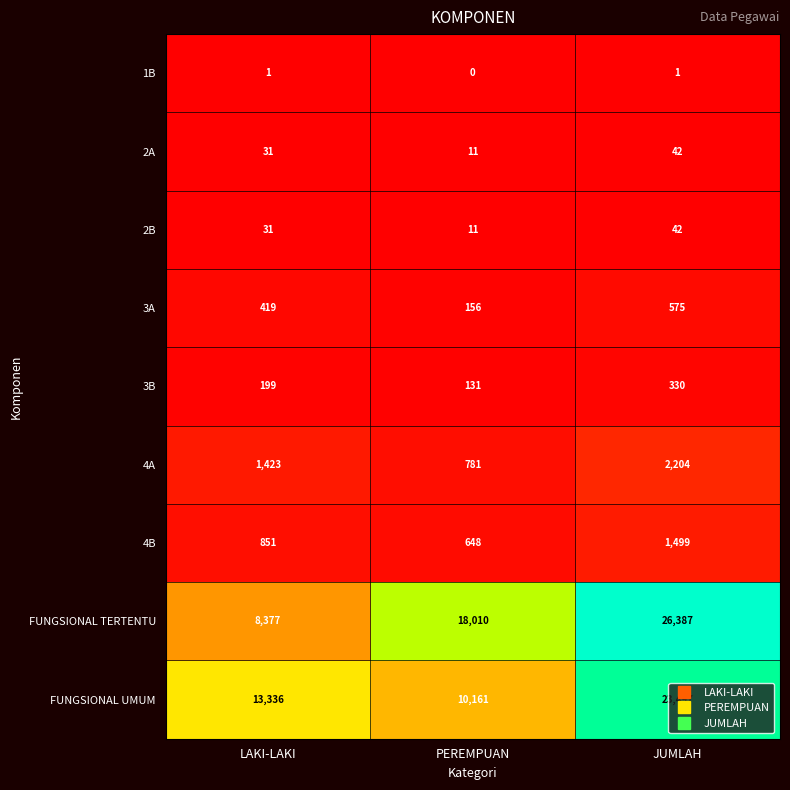

What is the total value across all series at LAKI-LAKI?

24668